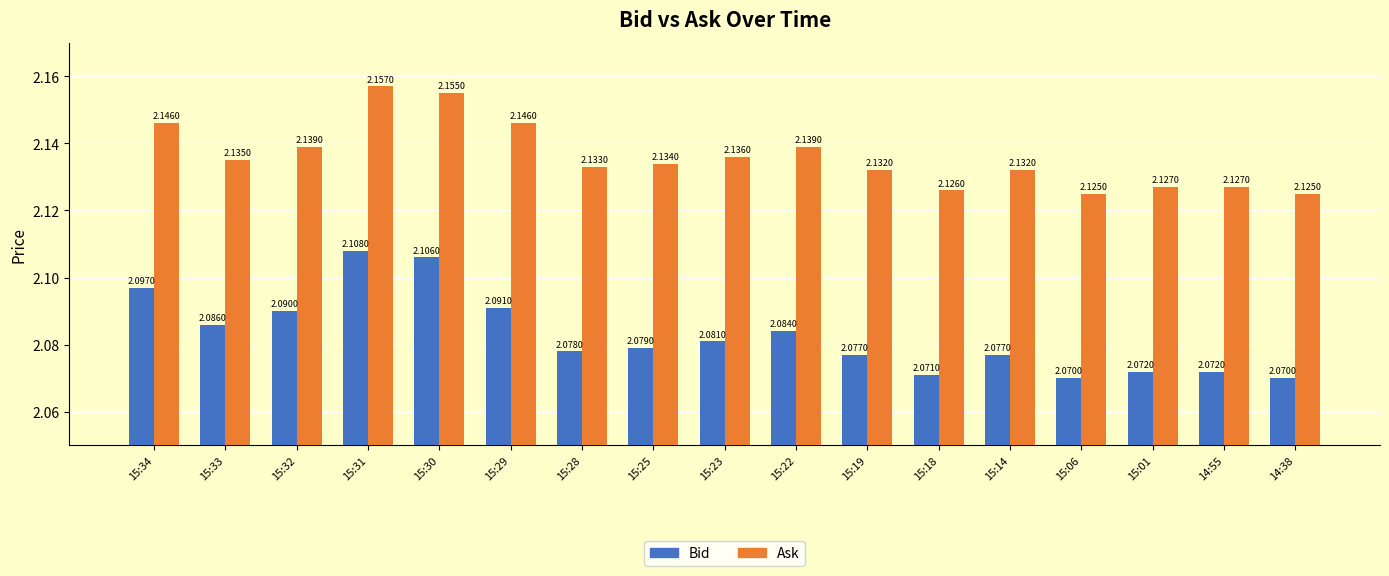

The Bid series shows 3.6 at 15:30. True or false?

False